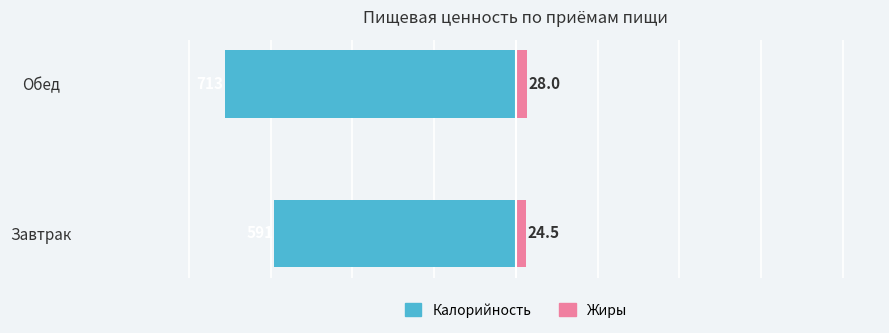

Which series has the largest total across all categories?

Жиры